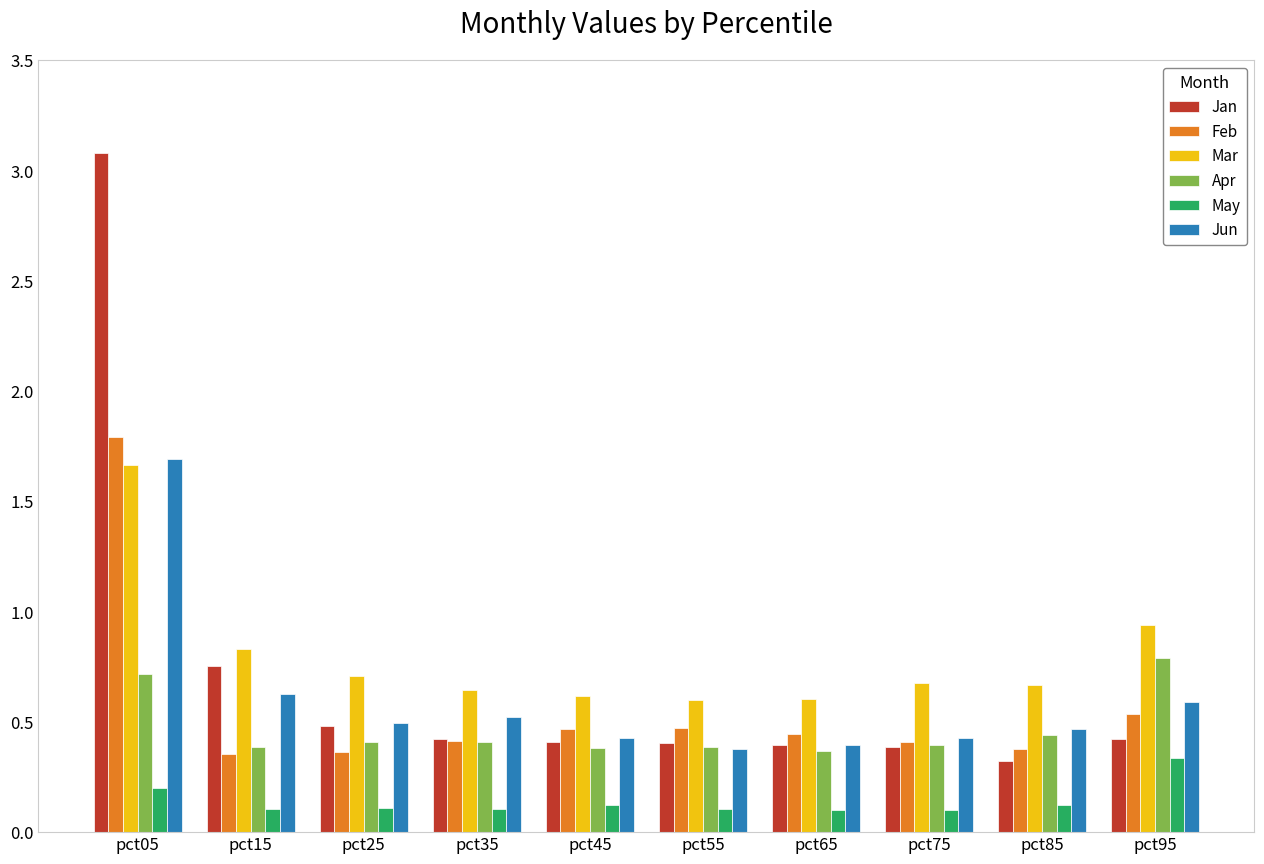

What is the greatest value displayed?

3.1